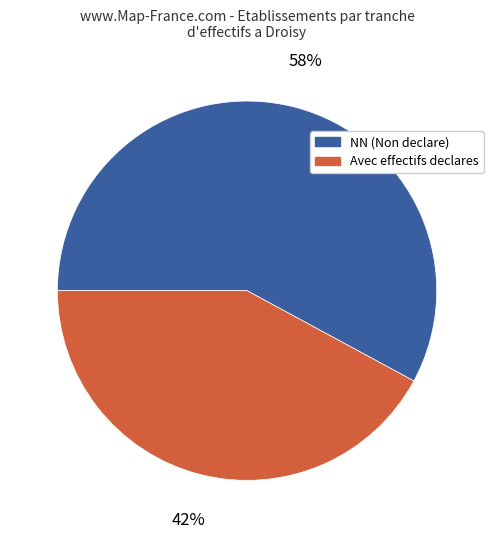

Rank the categories by value from highest to lowest.

NN (Non declare), Avec effectifs declares